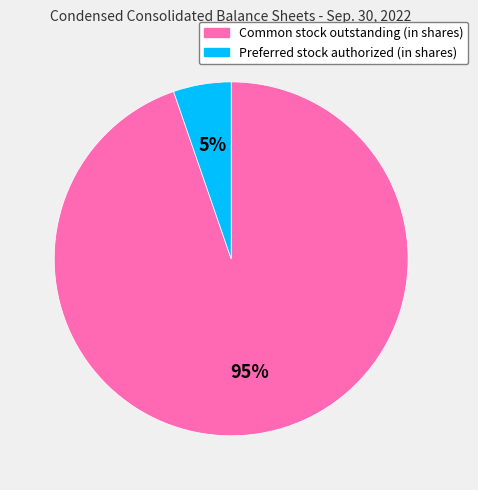

To the nearest percent, what percentage of the pie is Preferred stock authorized (in shares)?

5%